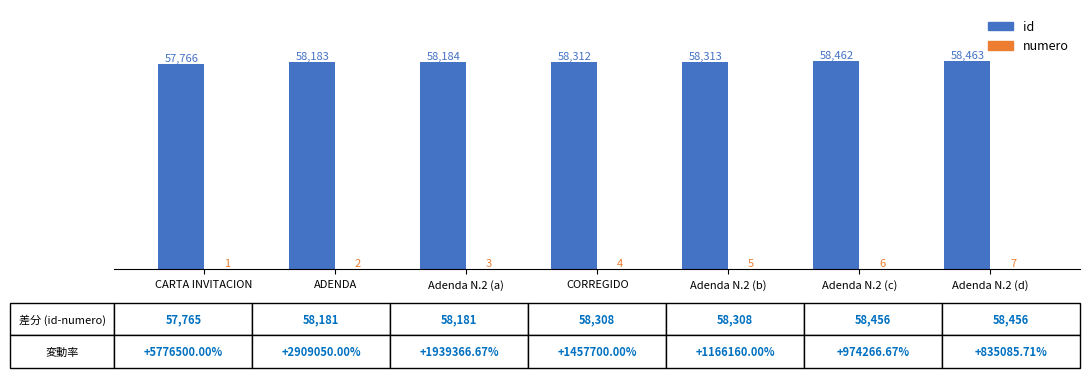

Which series changed the most between ADENDA and CORREGIDO?

id